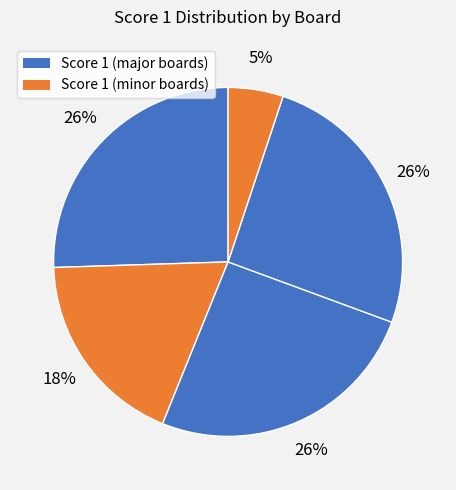

How many slices are in this pie chart?

5